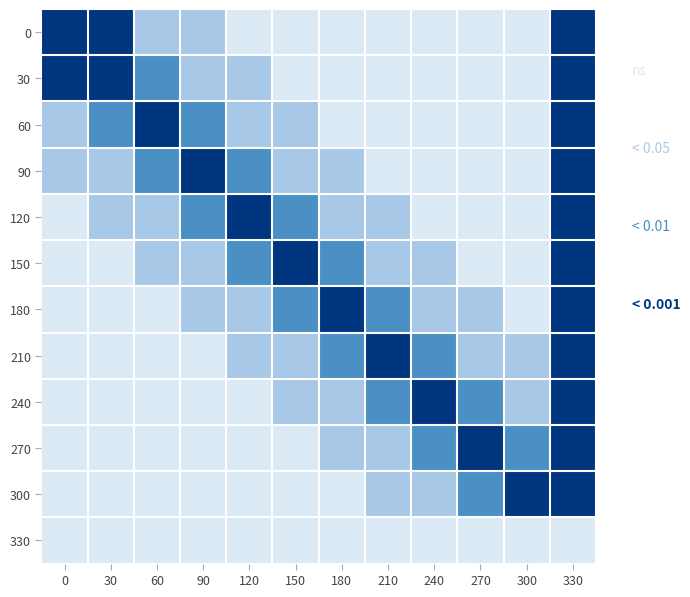

Which series changed the most between 300 and 330?

row_0